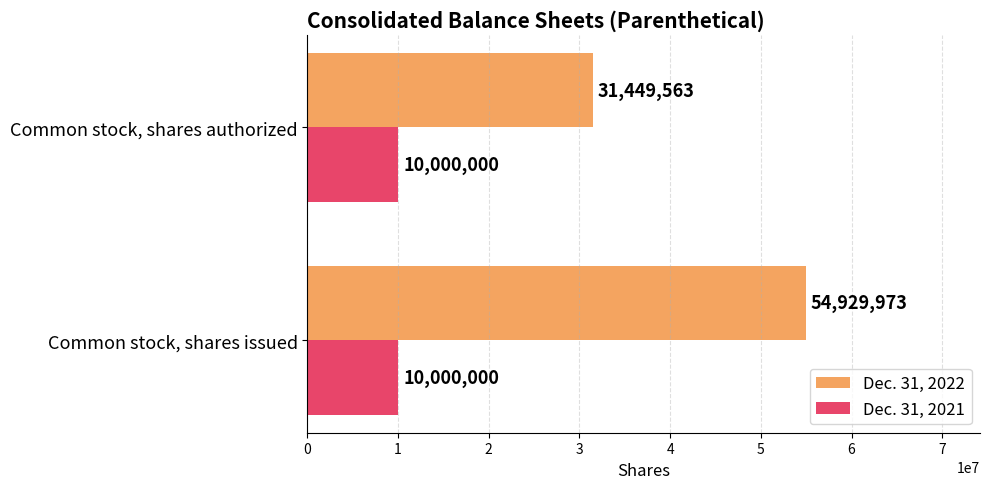

The Dec. 31, 2022 series shows 9096653 at Common stock, shares authorized. True or false?

False